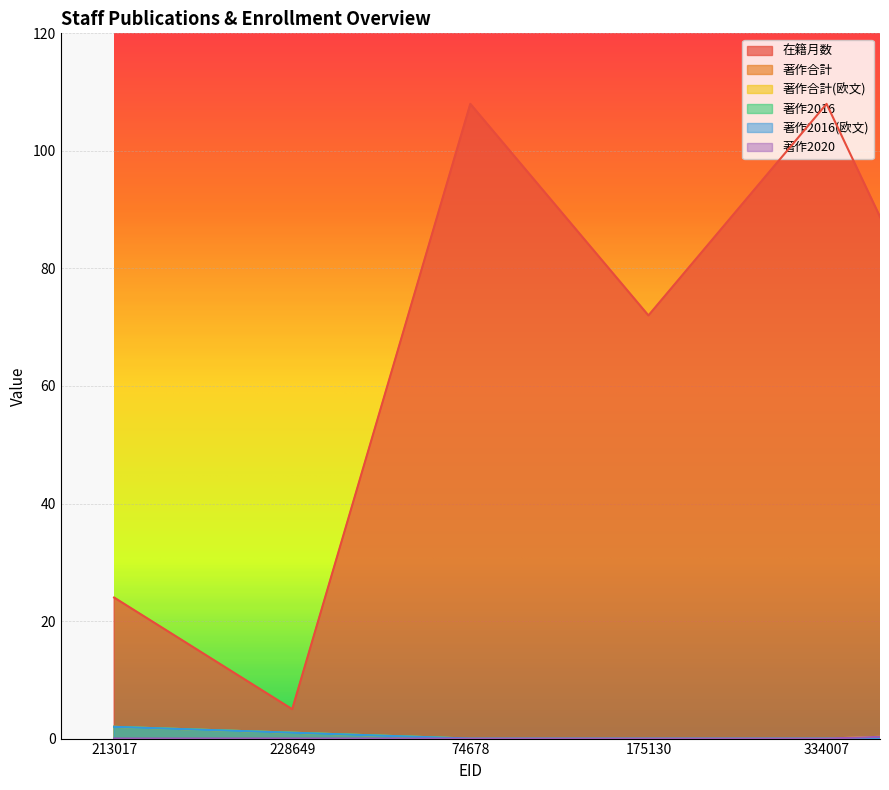

Which series has the largest range (max minus min)?

在籍月数